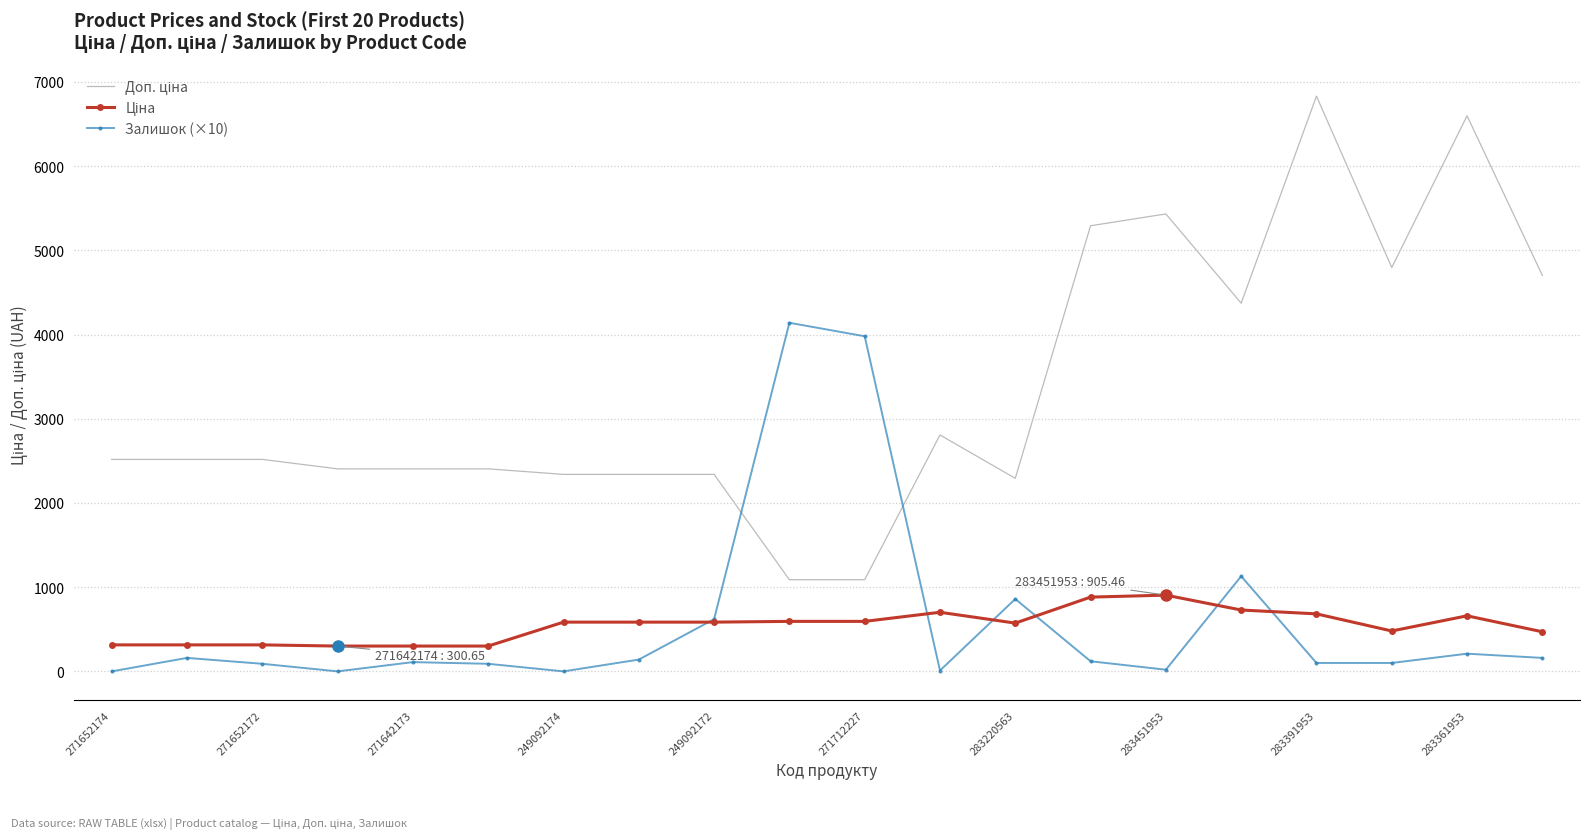

What is the greatest value displayed?

6831.9